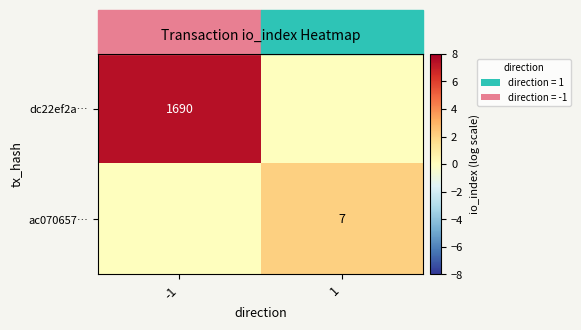

The value of dc22ef2a… at -1 is 2688. True or false?

False